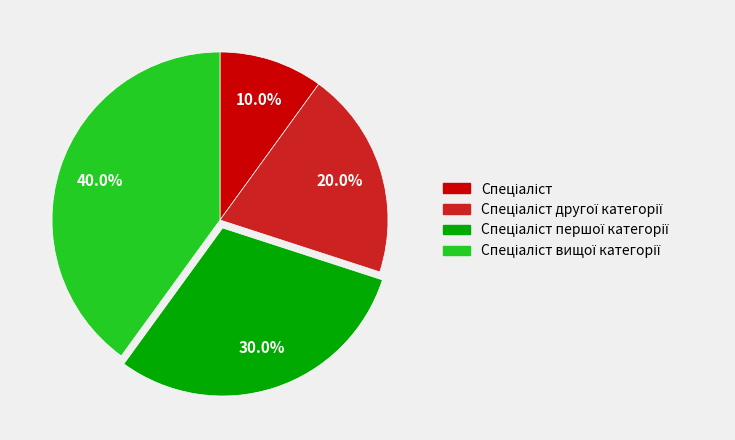

Is there a majority slice in this chart?

No